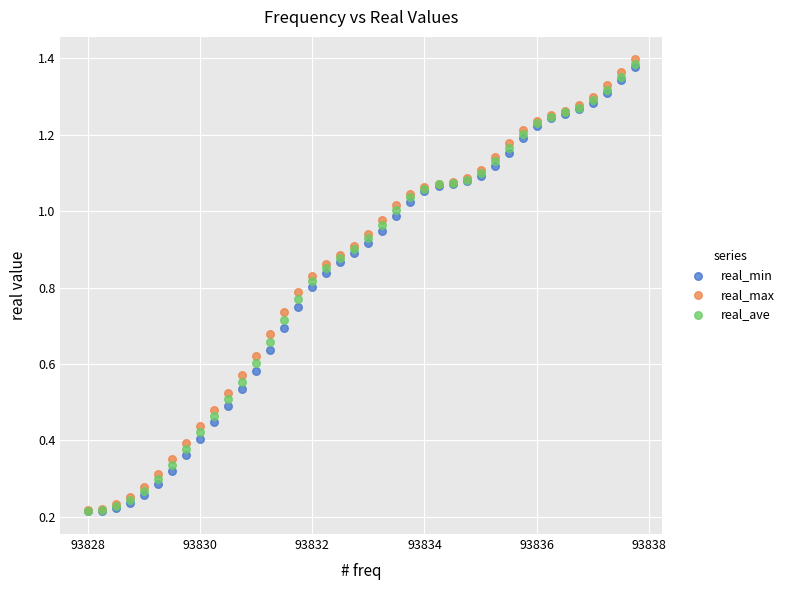

Which series has the widest spread of Y values?

real_max